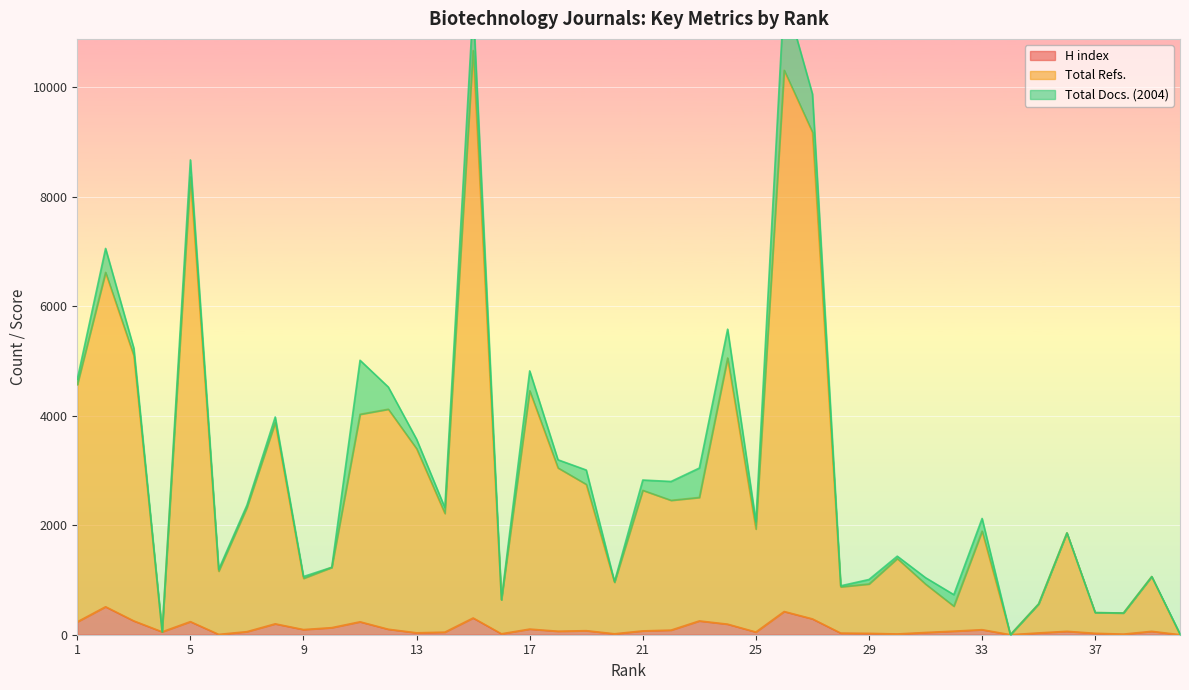

What is the maximum value for H index?

511